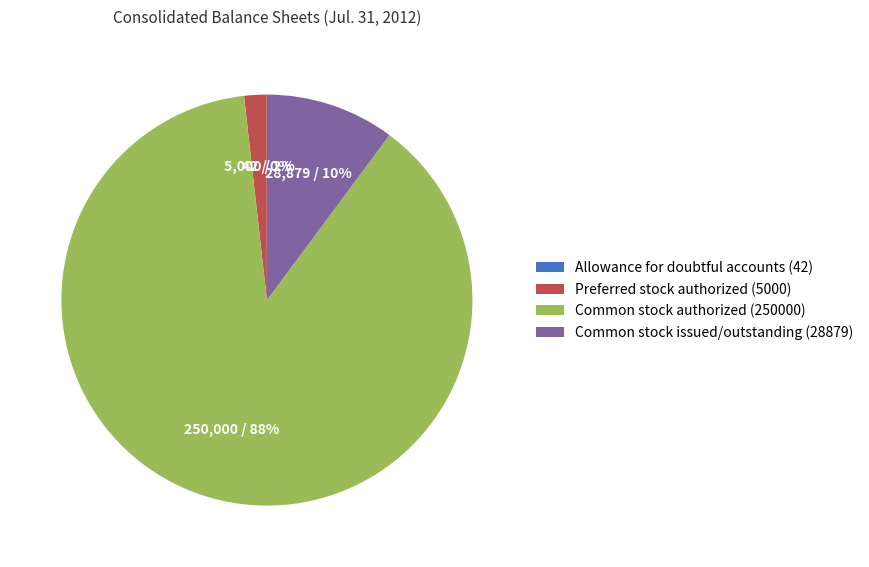

Does Common stock issued/outstanding (28879) account for over 50% of the chart?

No